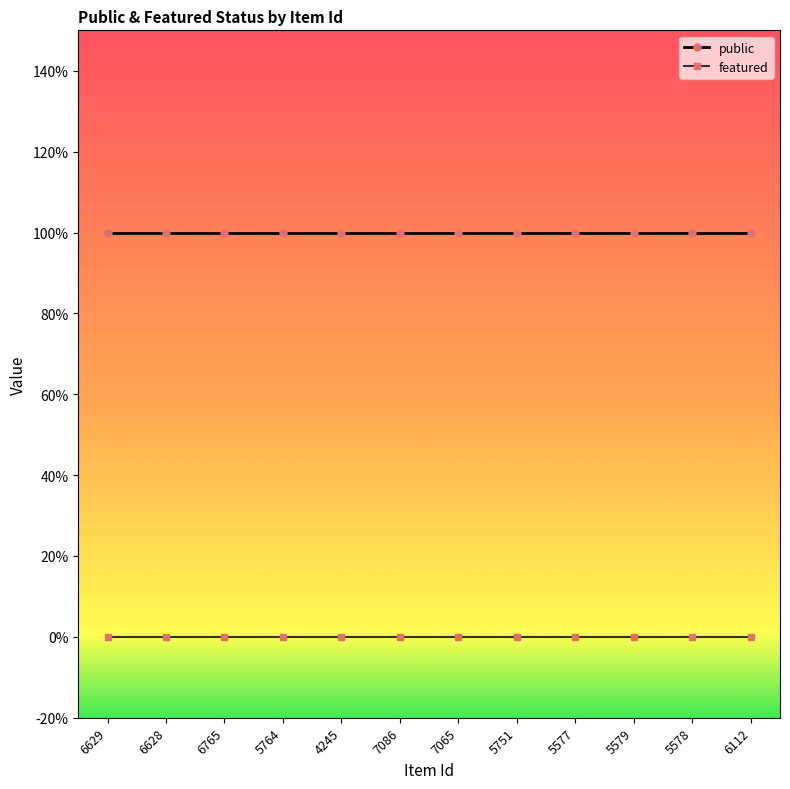

What position from the right is 5577?

4